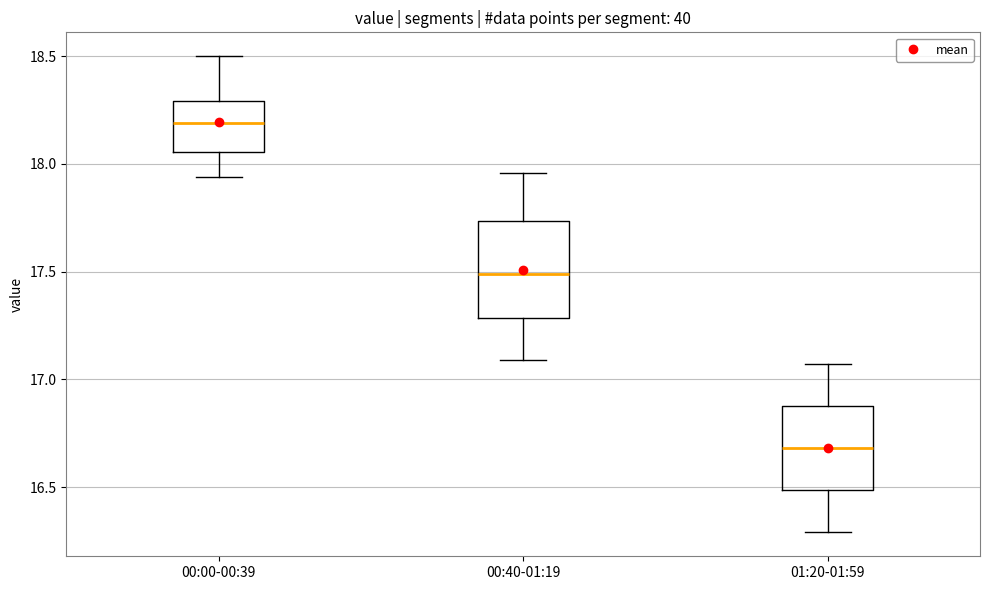

Which box's median line is the lowest?

01:20-01:59